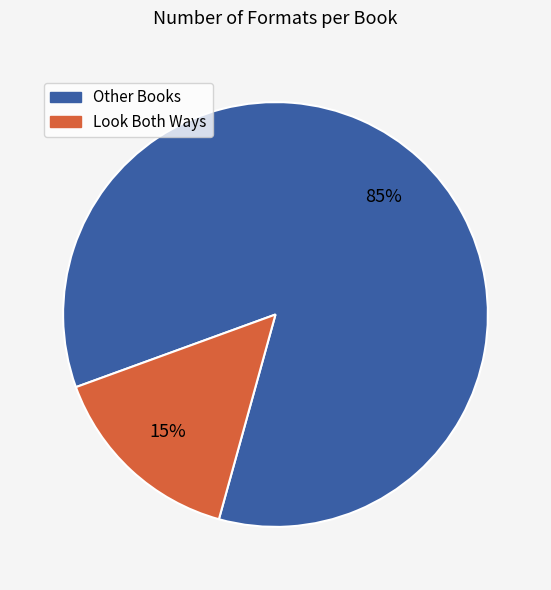

Which has a higher value, Look Both Ways or Other Books?

Other Books